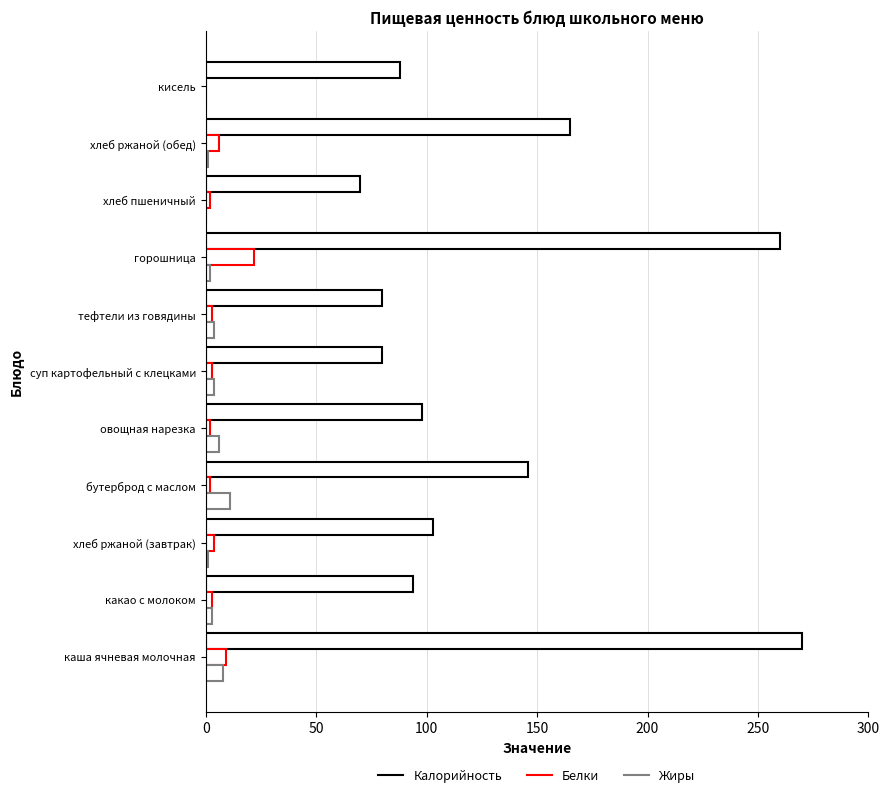

Count the number of data series in this chart.

3